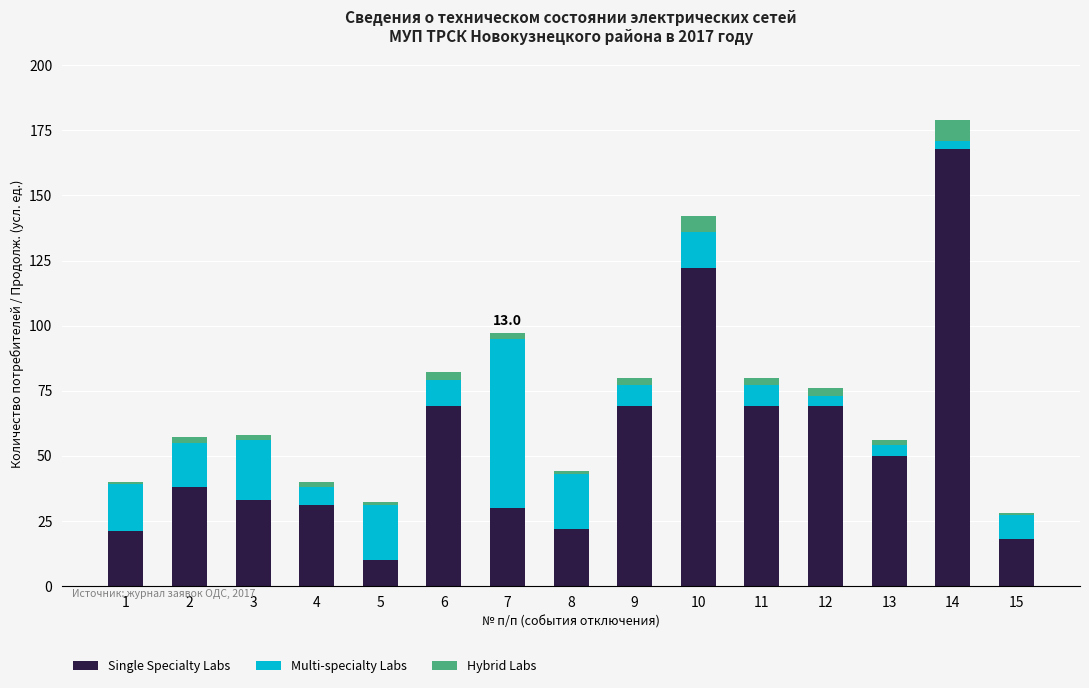

At which label does Single Specialty Labs reach its minimum?

5